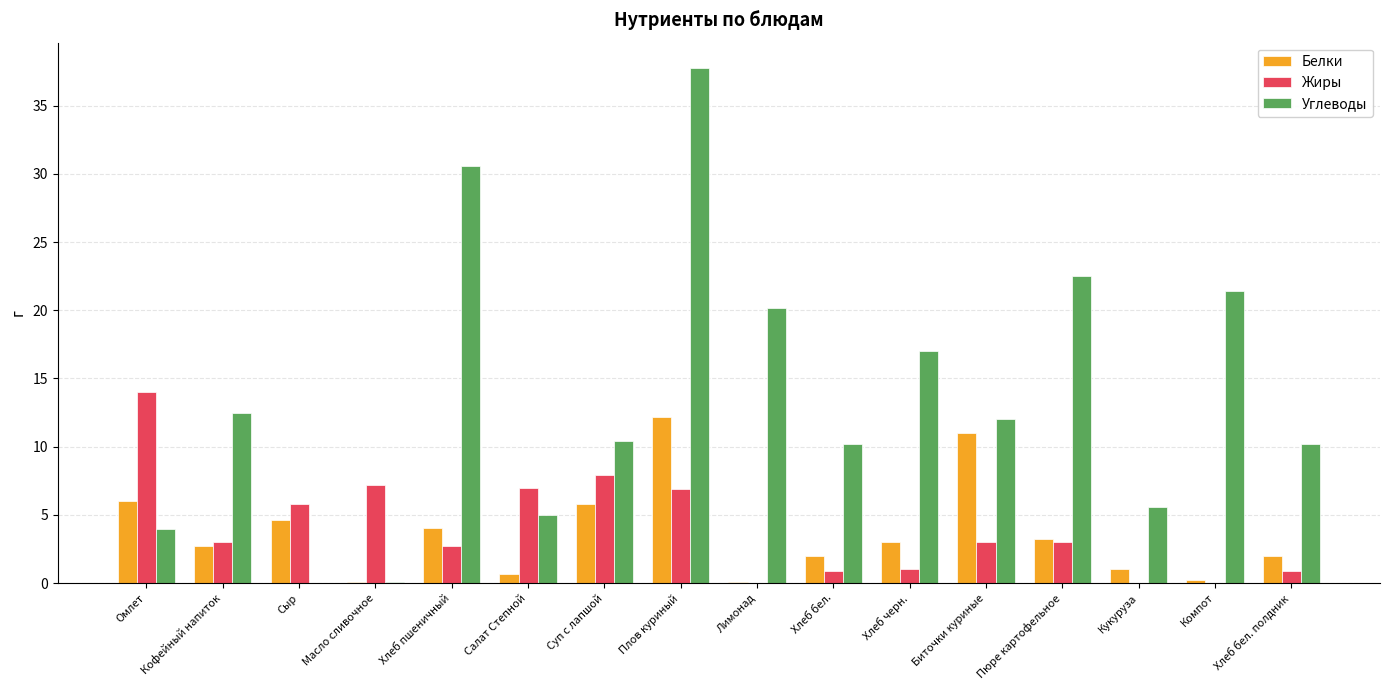

The value of Углеводы at Хлеб бел. полдник is 10.2. True or false?

True